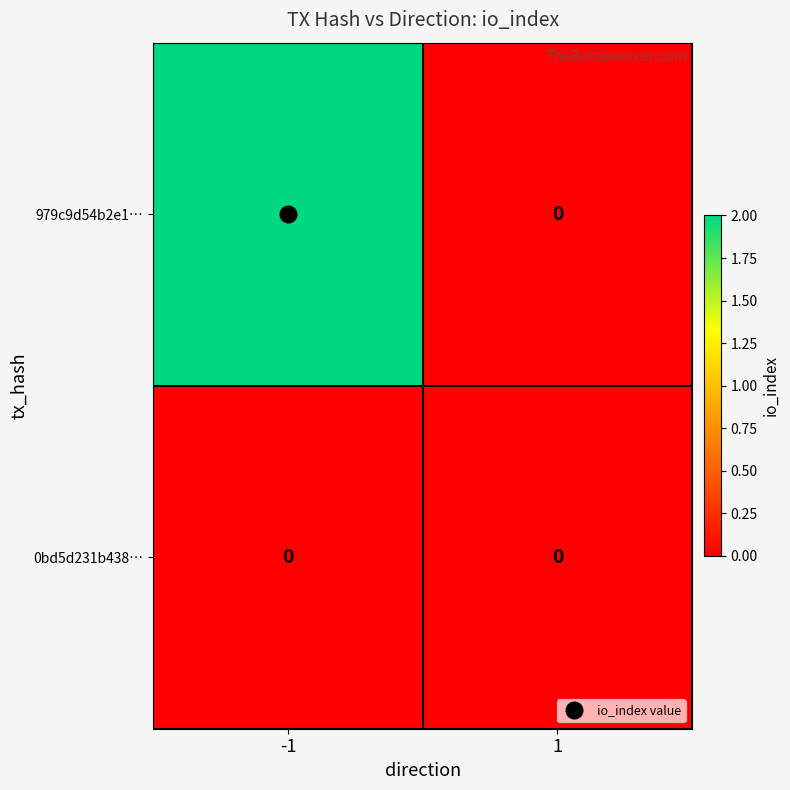

Rank the series at -1 from highest to lowest value.

979c9d54b2e1…, 0bd5d231b438…